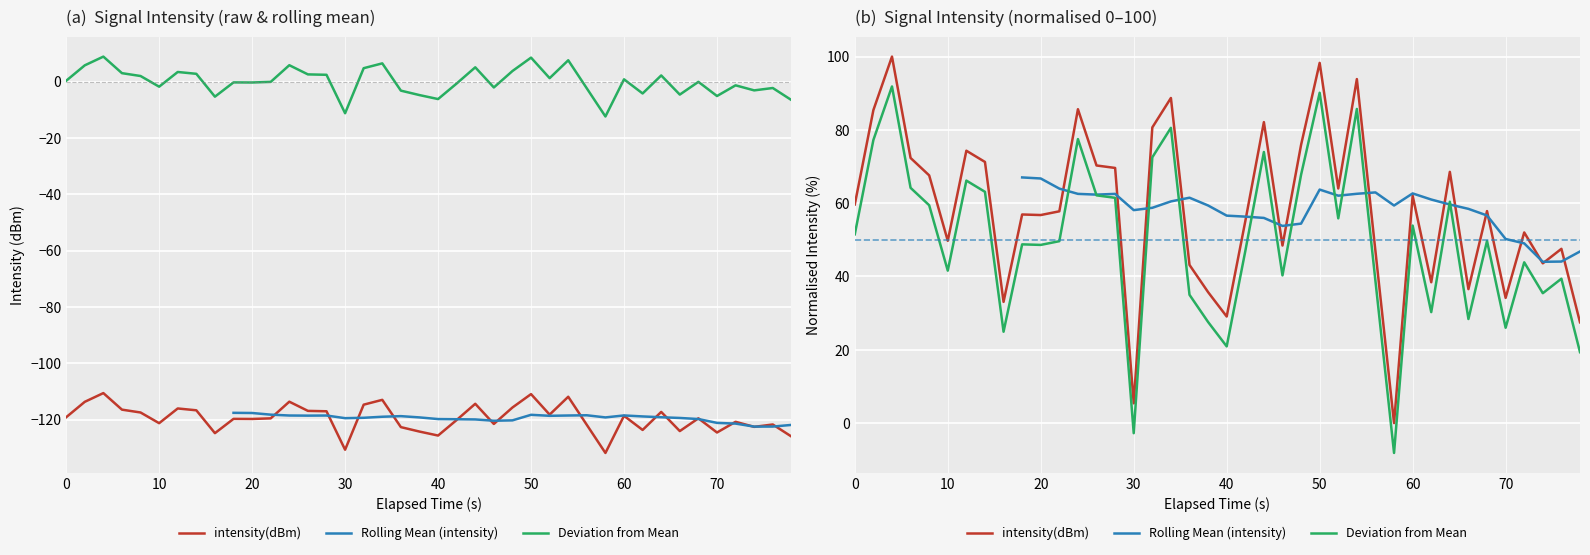

Reading right to left, what are all the values shown in this chart?

-126.0	-121.7	-122.6	-120.8	-124.6	-119.5	-124.1	-117.3	-123.7	-118.7	-131.8	-121.9	-111.9	-118.2	-110.9	-115.7	-121.5	-114.4	-120.1	-125.7	-124.2	-122.7	-113.0	-114.7	-130.7	-117.0	-116.9	-113.6	-119.6	-119.8	-119.7	-124.8	-116.7	-116.0	-121.3	-117.5	-116.5	-110.6	-113.7	-119.2